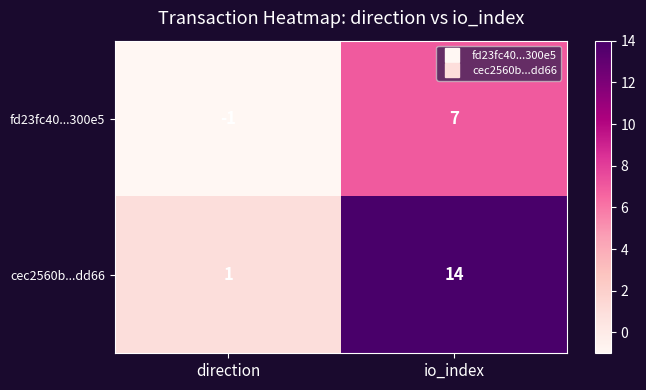

What value does the cec2560b...dd66 series have at io_index?

14